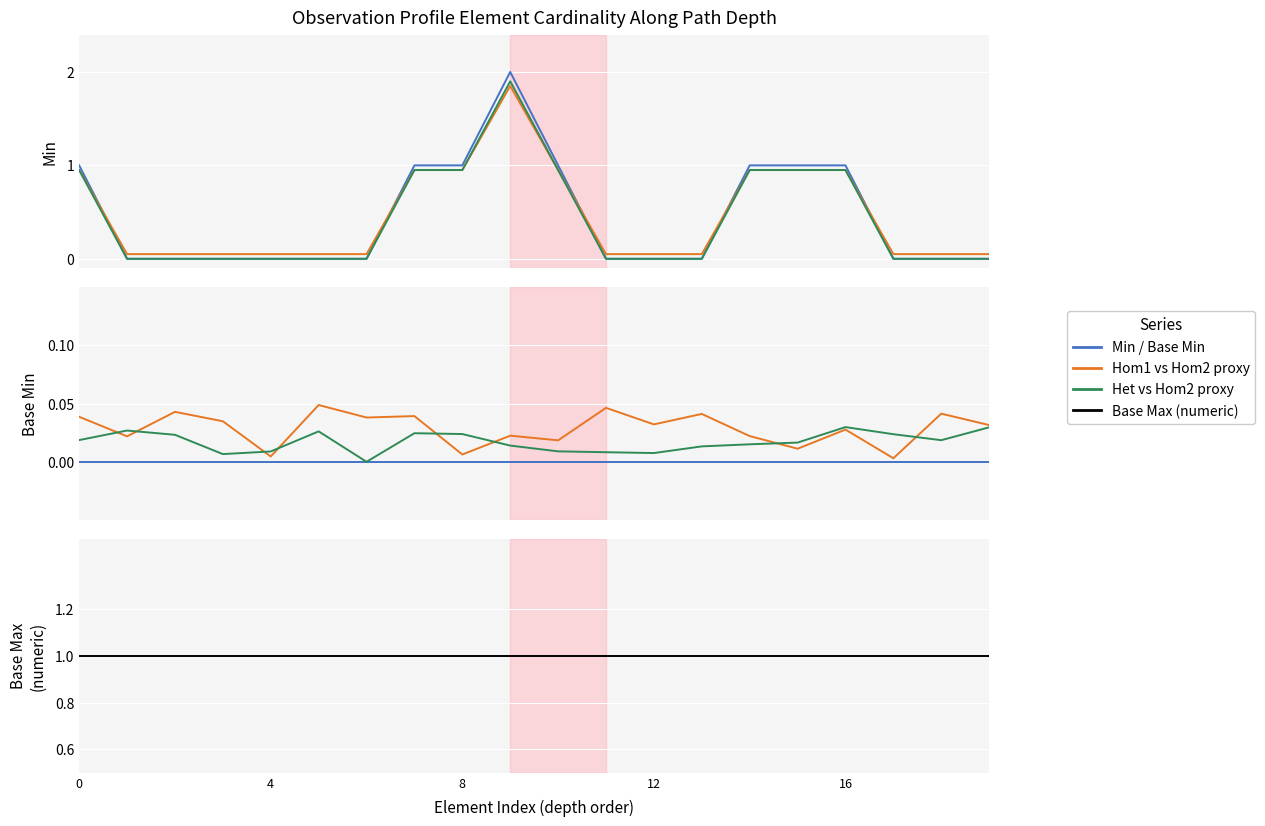

True or false: Min and Base Min cross at least once.

False